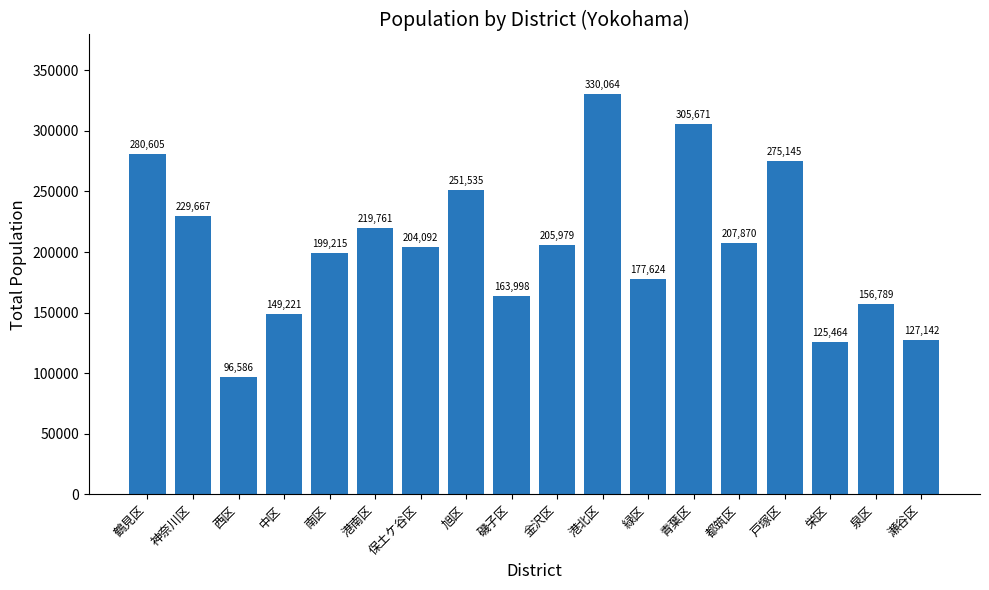

Reading left to right, transcribe all the data shown in this chart.

鶴見区=280605	神奈川区=229667	西区=96586	中区=149221	南区=199215	港南区=219761	保土ケ谷区=204092	旭区=251535	磯子区=163998	金沢区=205979	港北区=330064	緑区=177624	青葉区=305671	都筑区=207870	戸塚区=275145	栄区=125464	泉区=156789	瀬谷区=127142